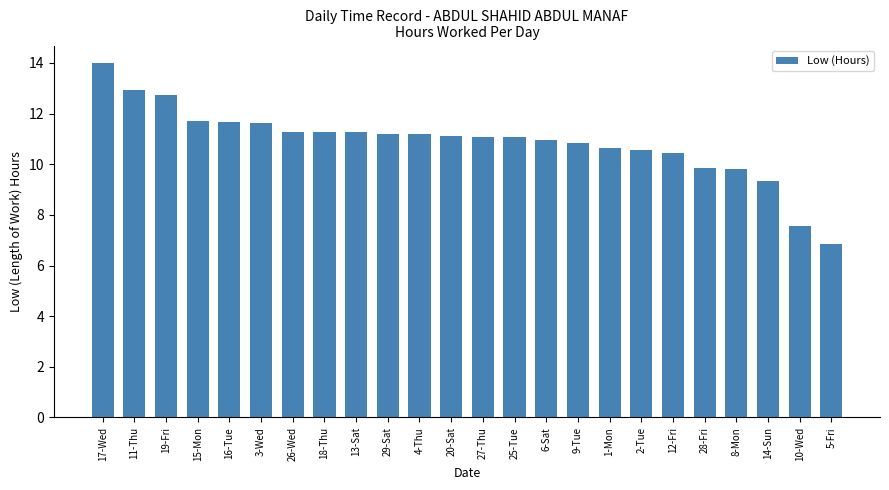

Which has a higher value, 5-Fri or 19-Fri?

19-Fri